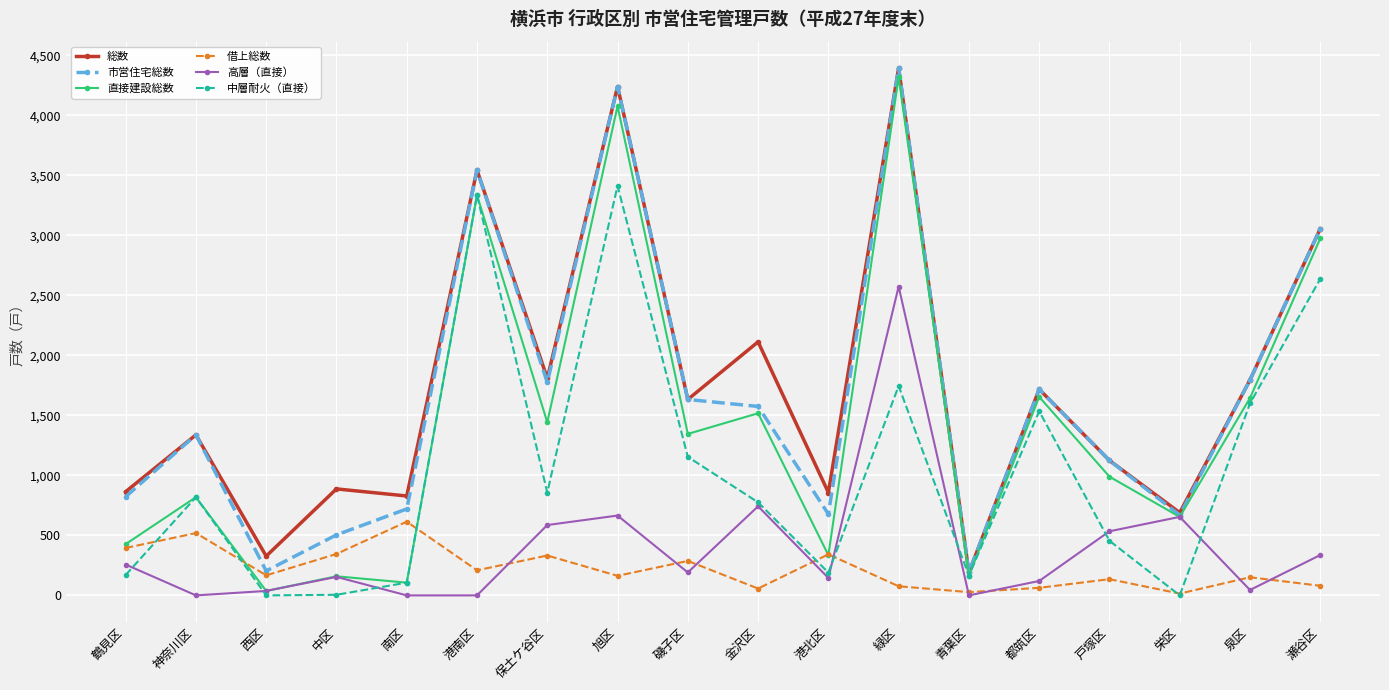

The value of 総数 at 南区 is 1306. True or false?

False